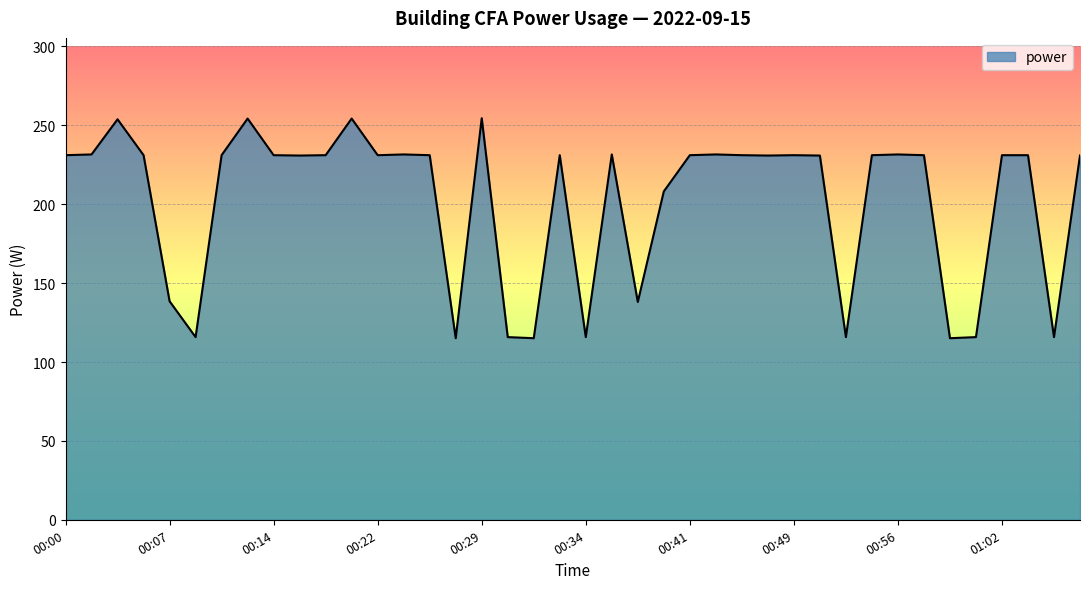

What is the greatest value displayed?

254.5